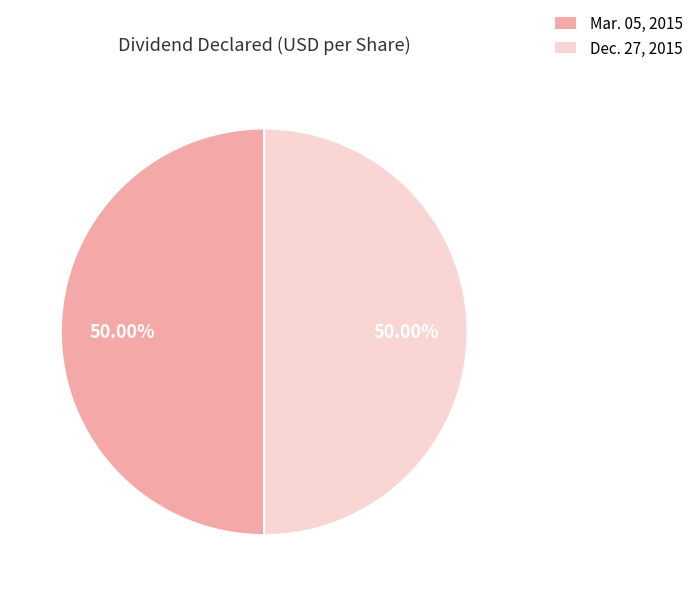

Approximately how many times larger is the value at Dec. 27, 2015 compared to Mar. 05, 2015?

1.0